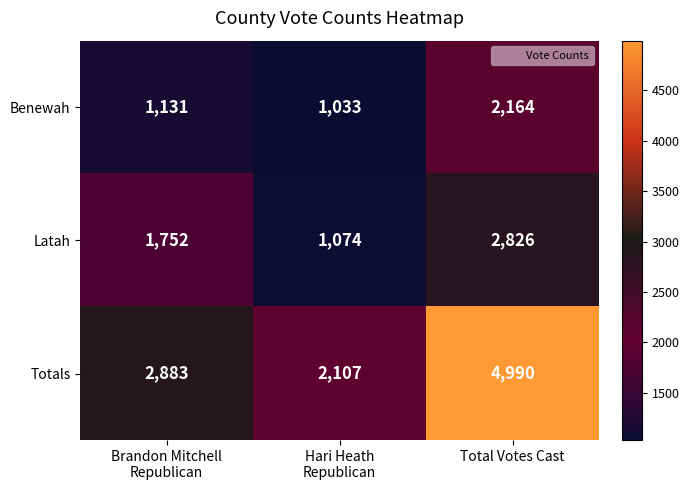

How many Latah values are between 1074 and 2826?

3